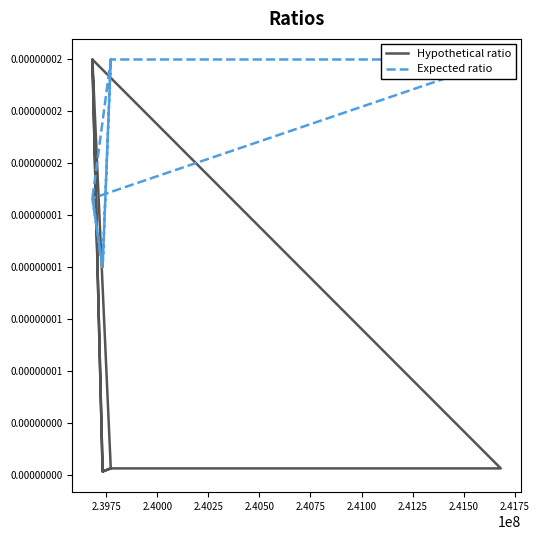

At how many categories does at least one series exceed 0?

15